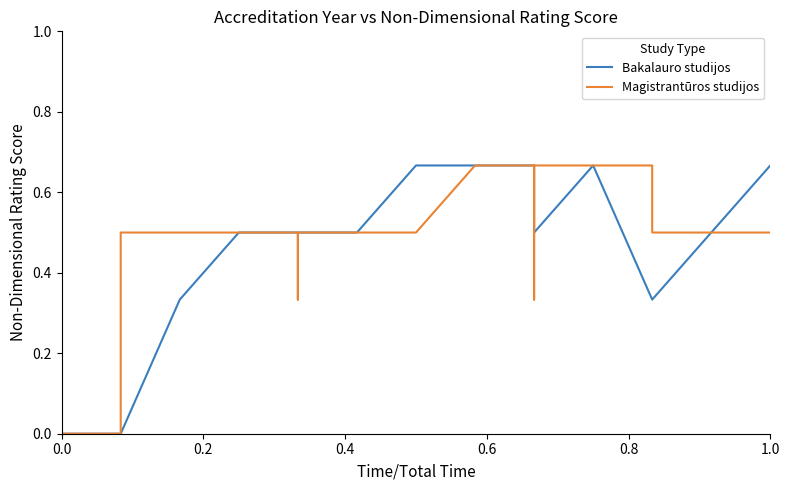

Does the chart have visible grid lines?

No